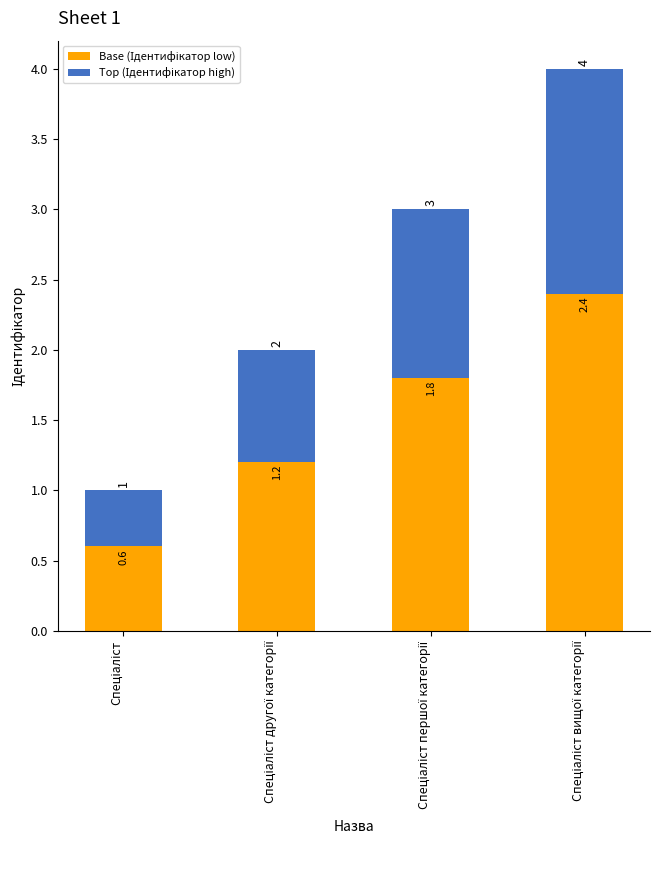

Are the bars horizontal?

No